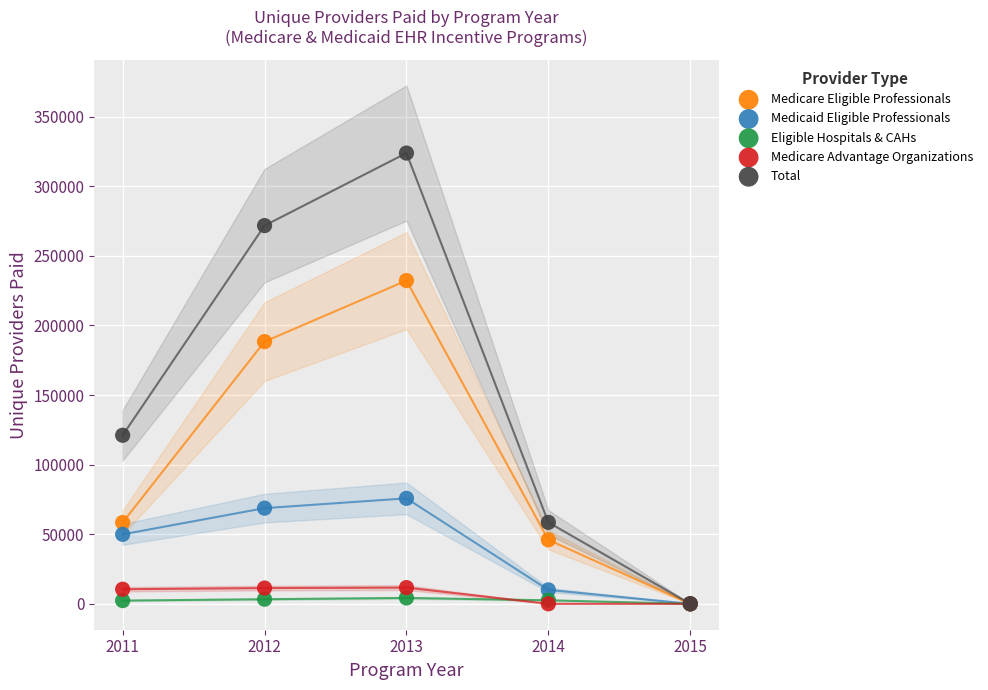

Across all series, what Y value is closest to 161932?

188385